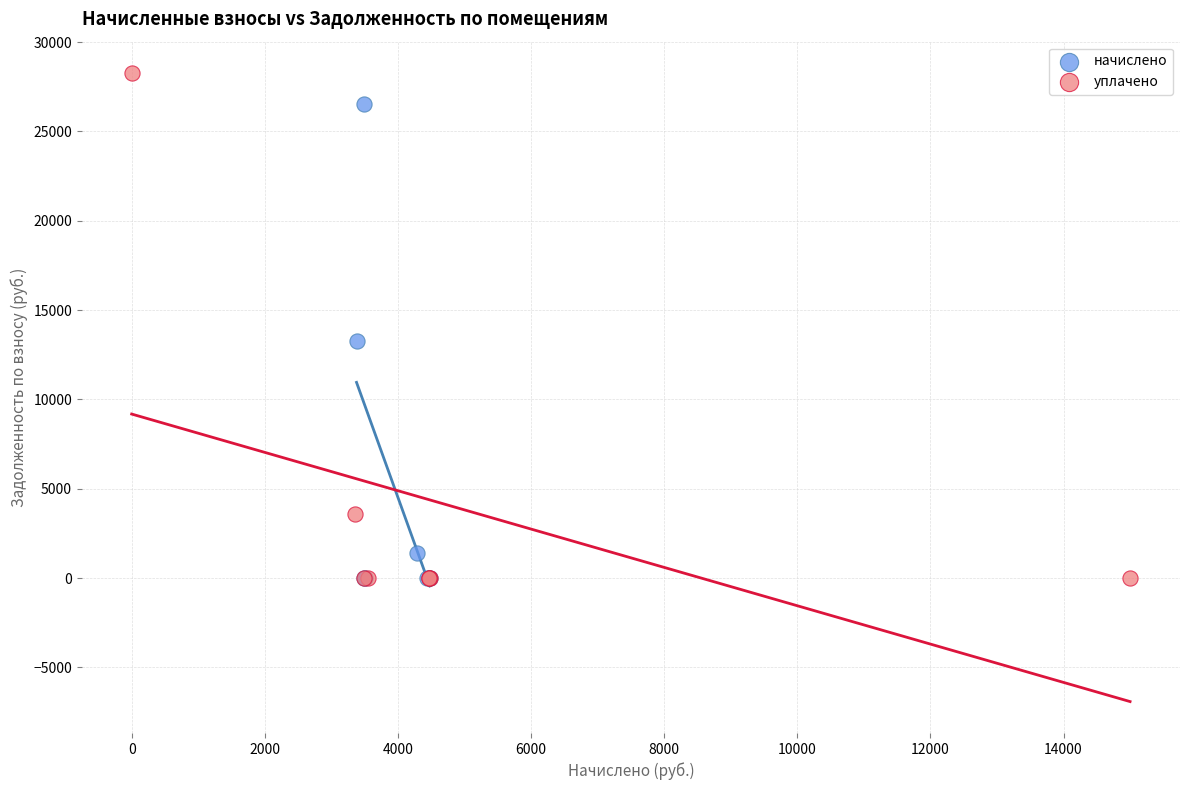

Which series reaches the maximum Y coordinate?

уплачено